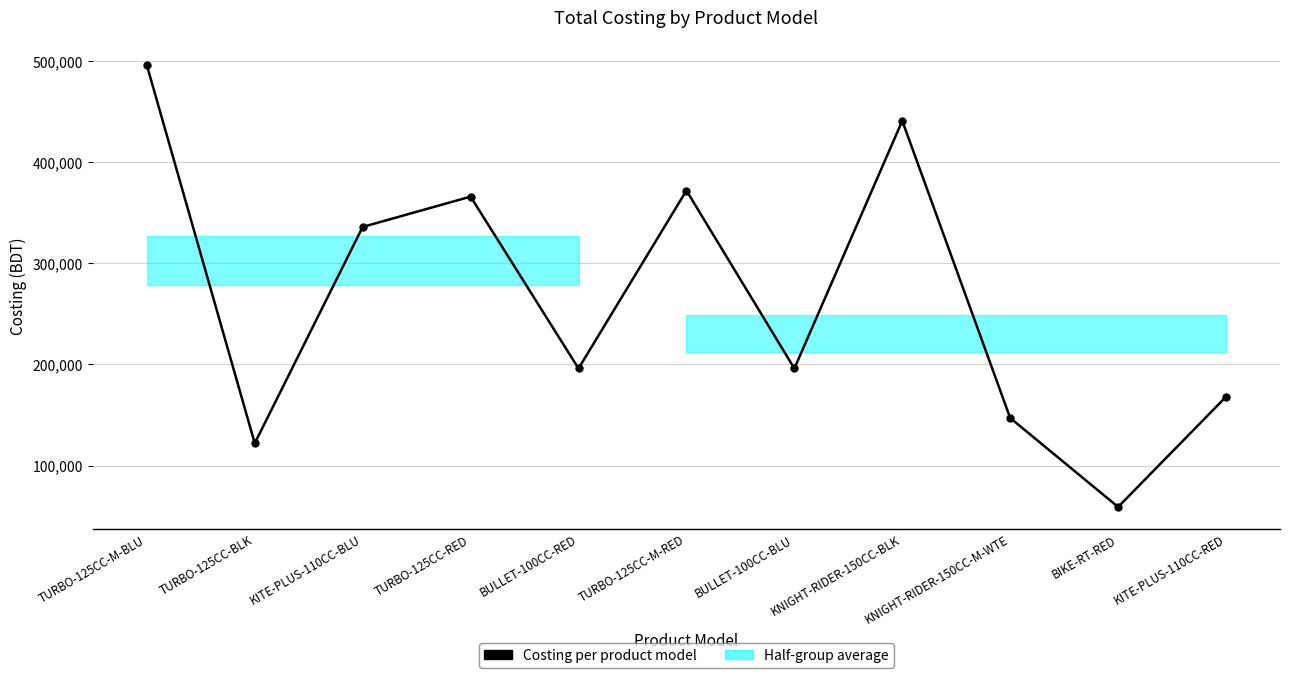

How many values exceed 196000?

5